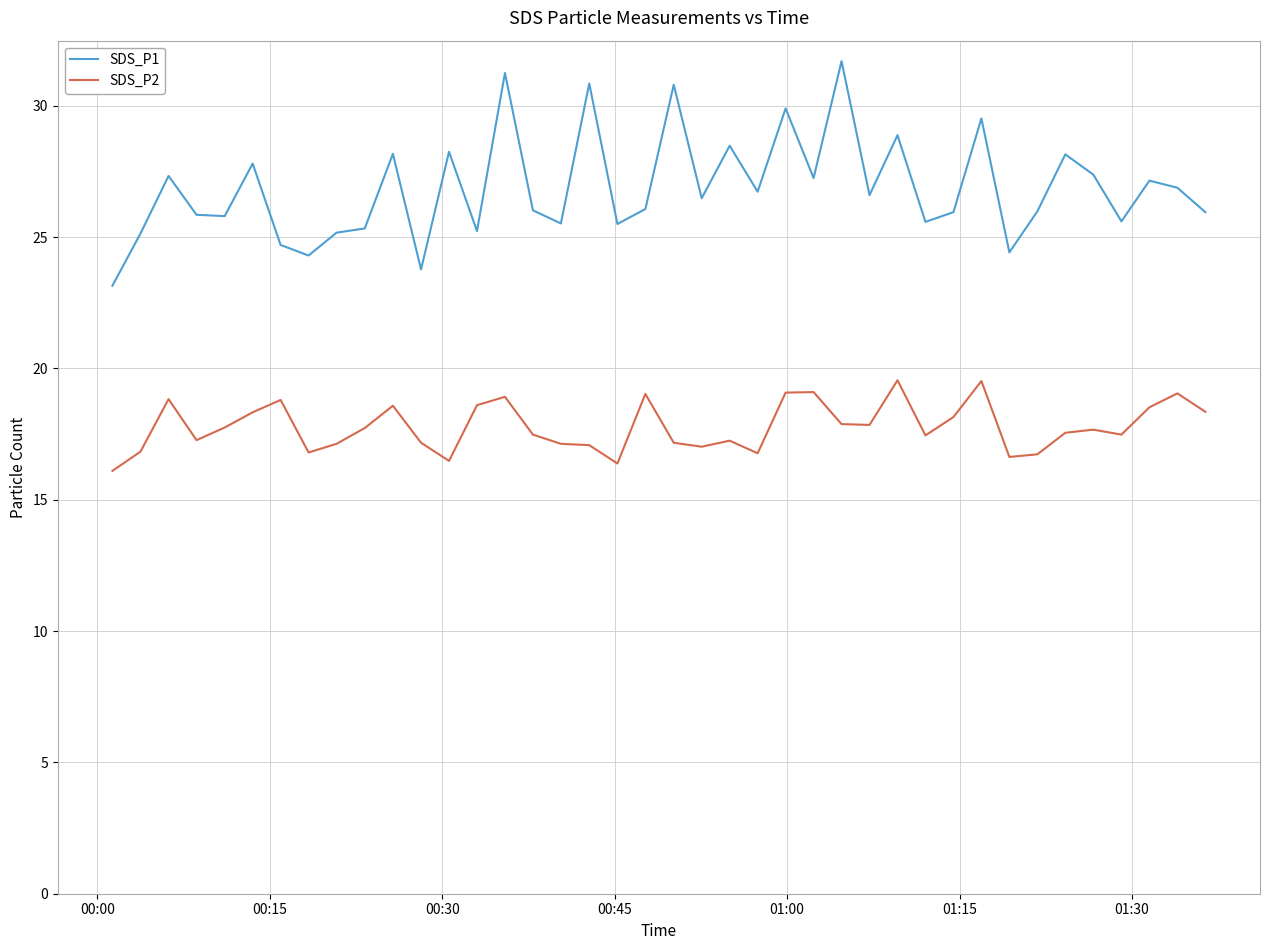

Which series has the largest total across all categories?

SDS_P1